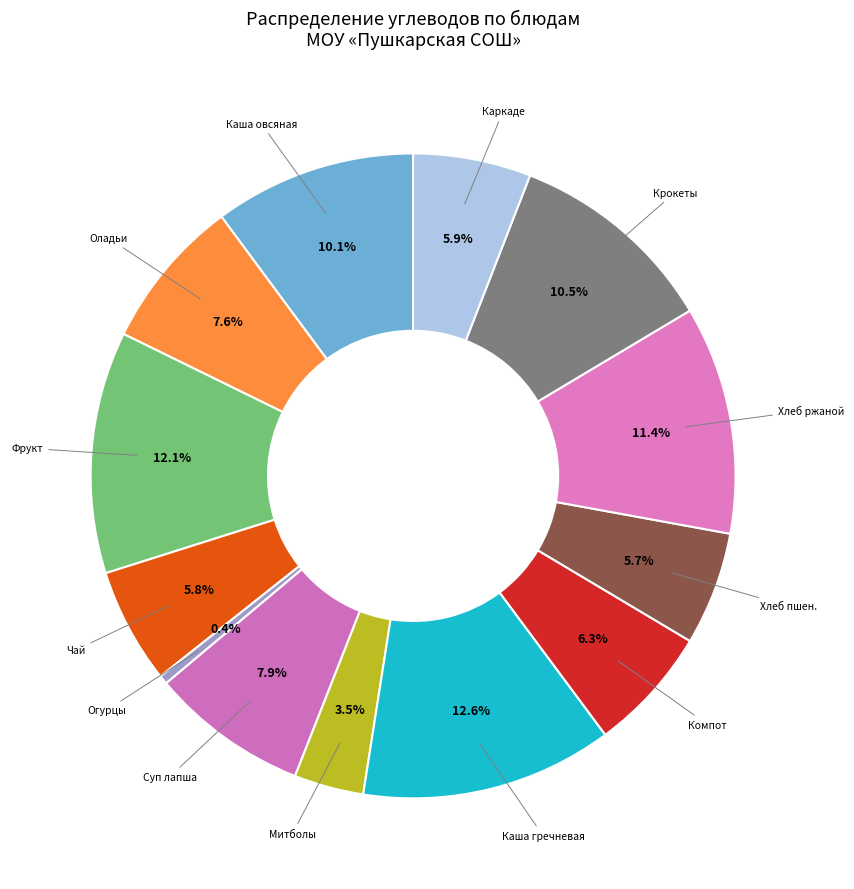

How many slices are in this pie chart?

13